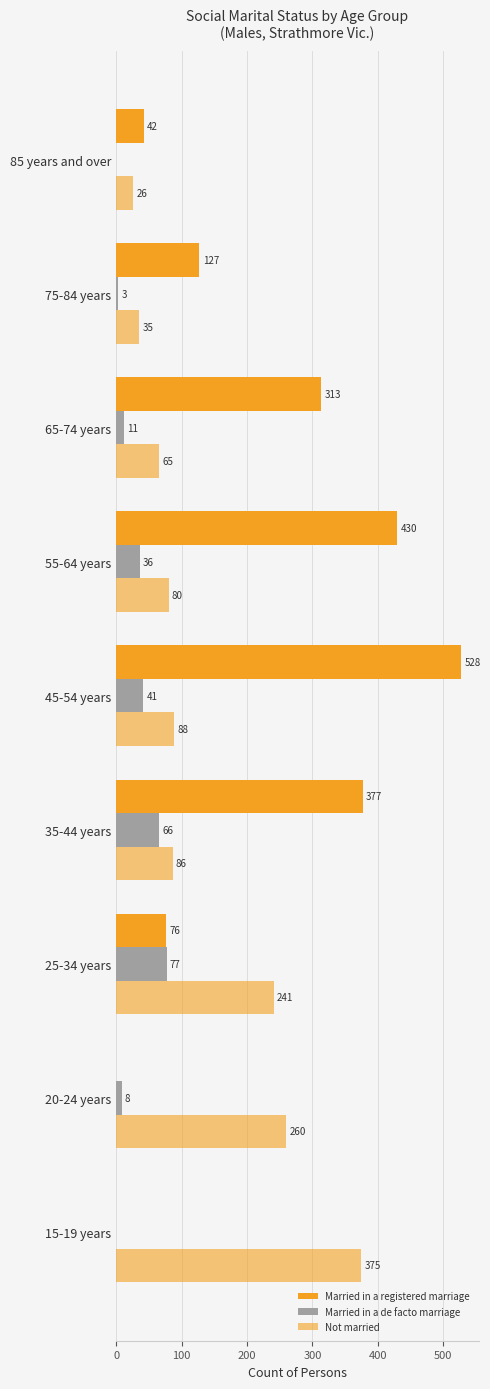

What is the highest value of the Not married series?

375